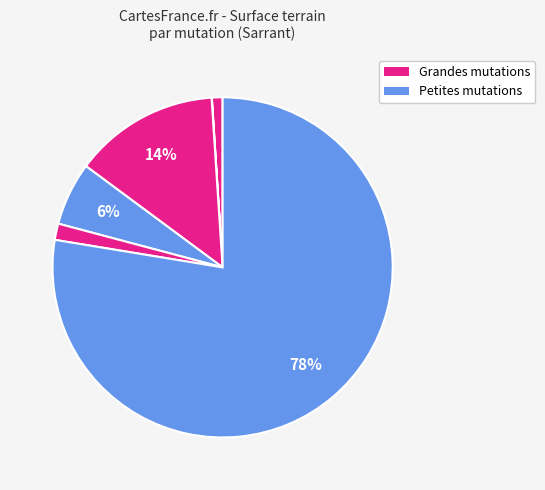

How many slices are in this pie chart?

6